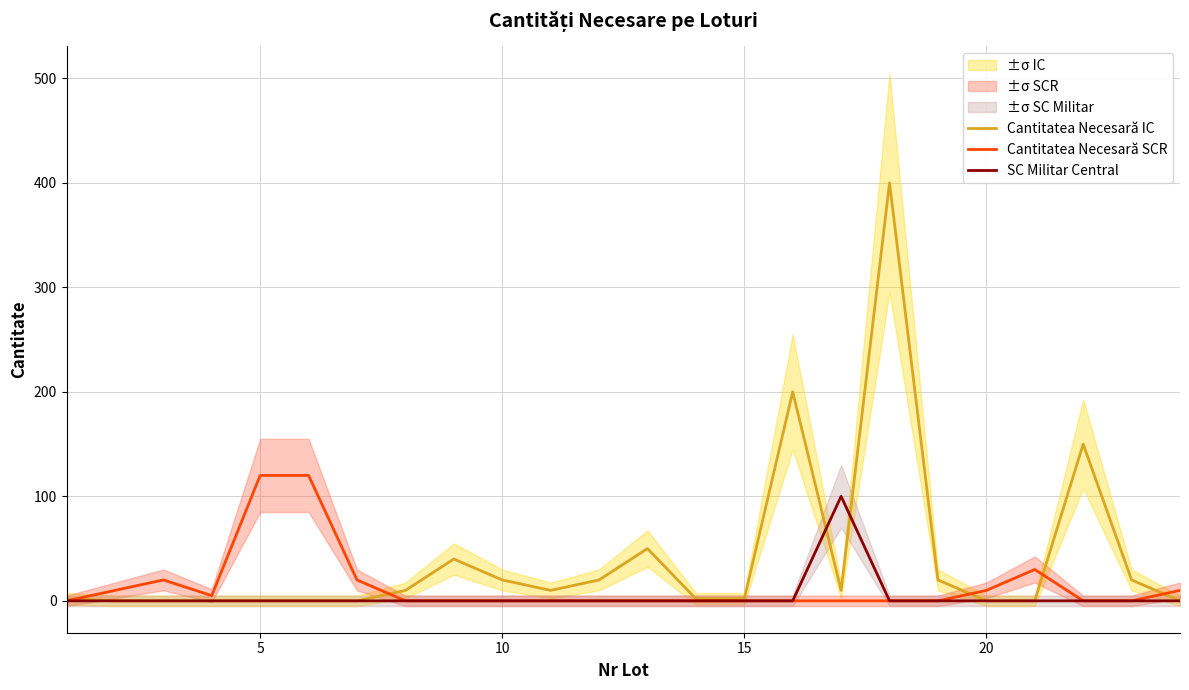

The value of SC Militar Central at 20 is 36. True or false?

False